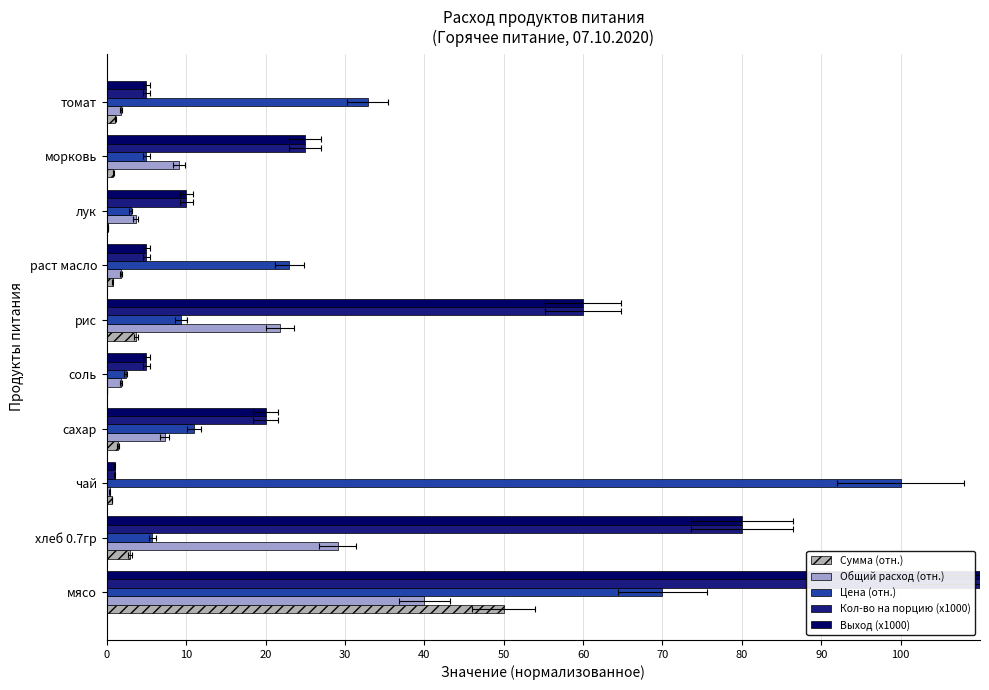

Which series changed the most between 60 and 80?

Кол-во на порцию (x1000)